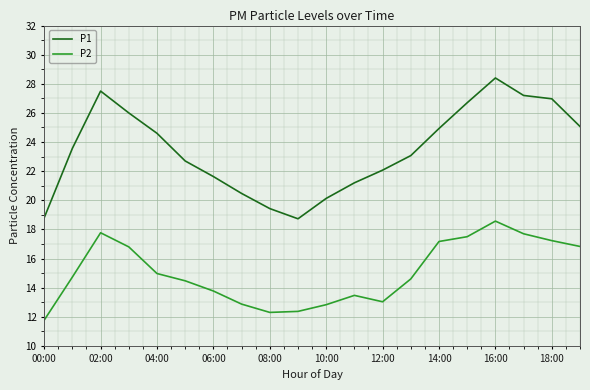

What is the smallest value displayed?

11.8